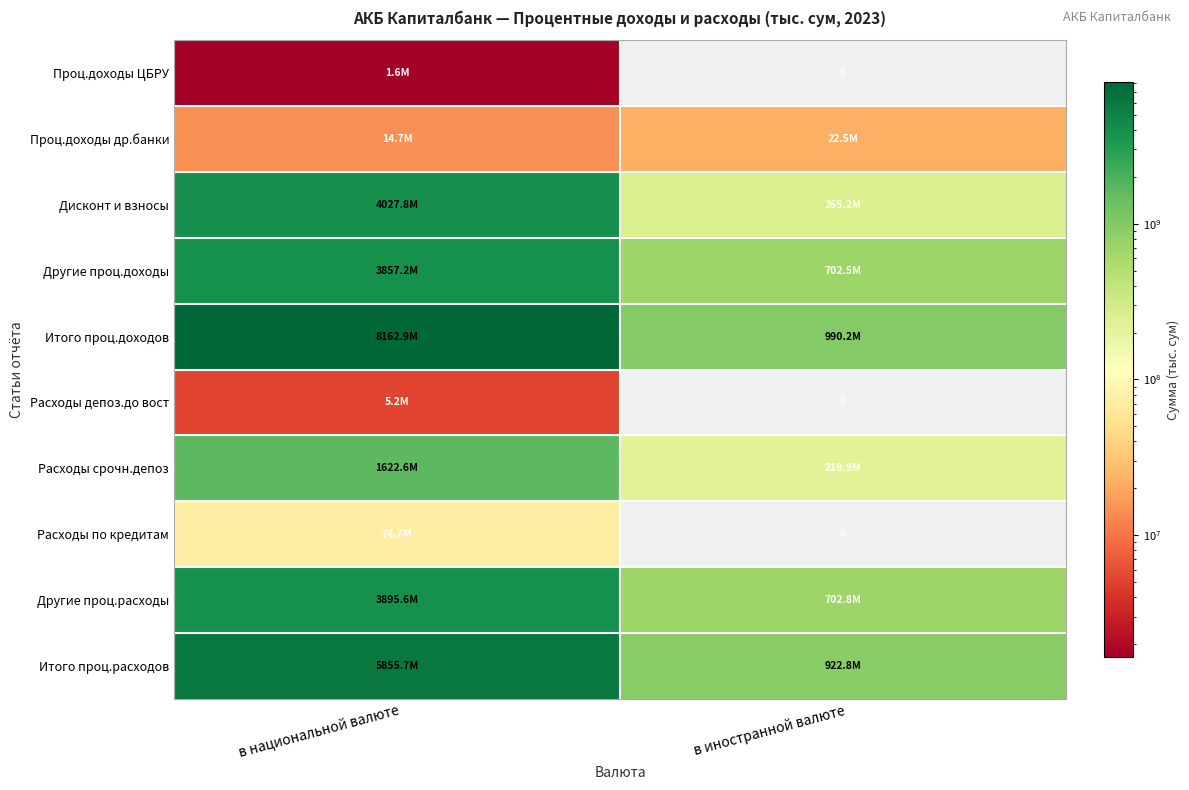

What is the difference between the maximum and minimum values in the Итого проц.доходов series?

7172704761